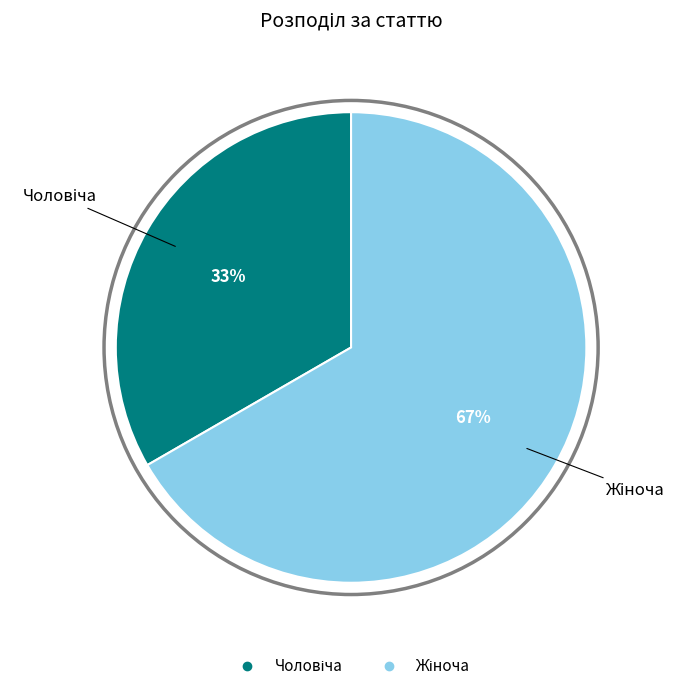

To the nearest percent, what is the average slice percentage?

50%